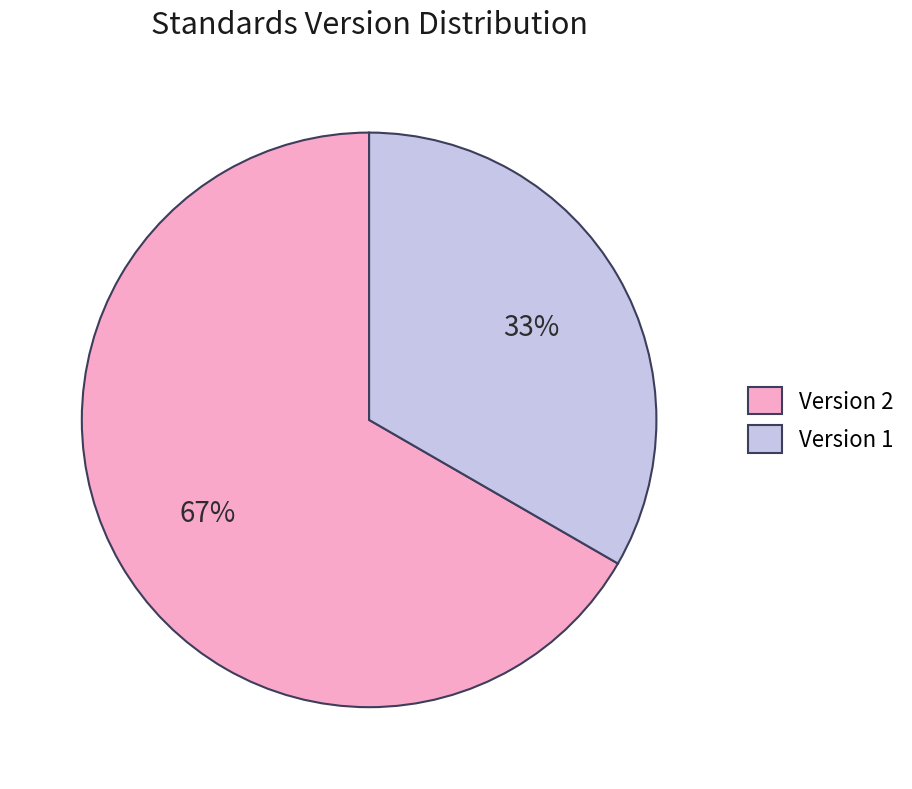

What is the smallest slice in the pie chart?

Version 1